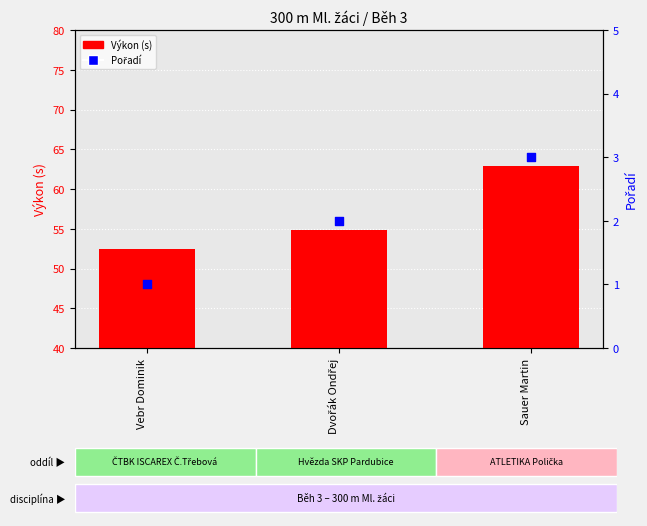

Which series has the largest total across all categories?

Výkon (s)